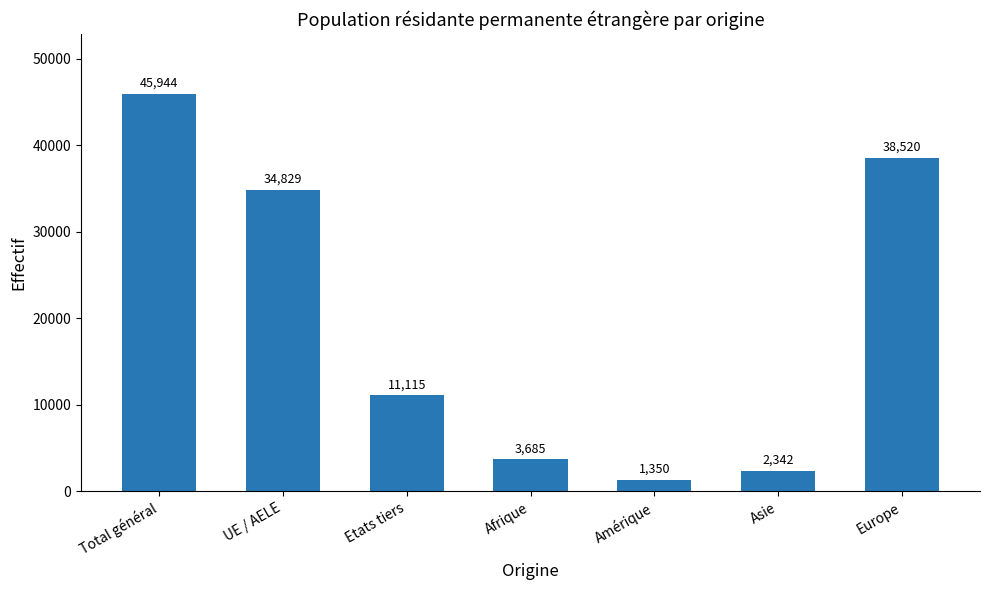

What value does the data have at Afrique, to the nearest 100?

3700